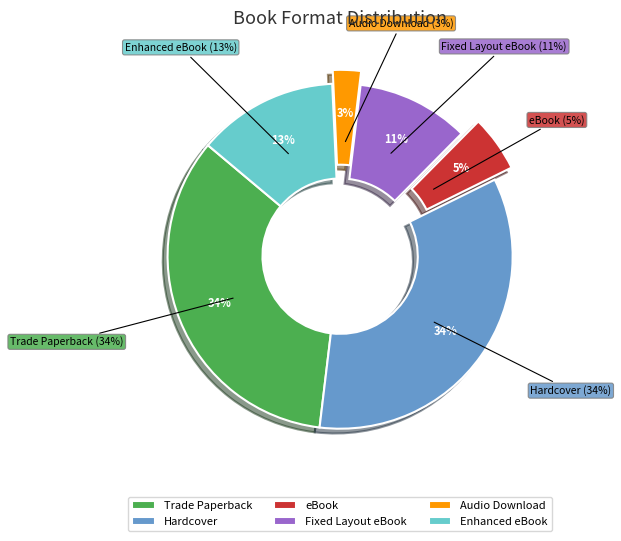

Count the number of slices in the pie.

6